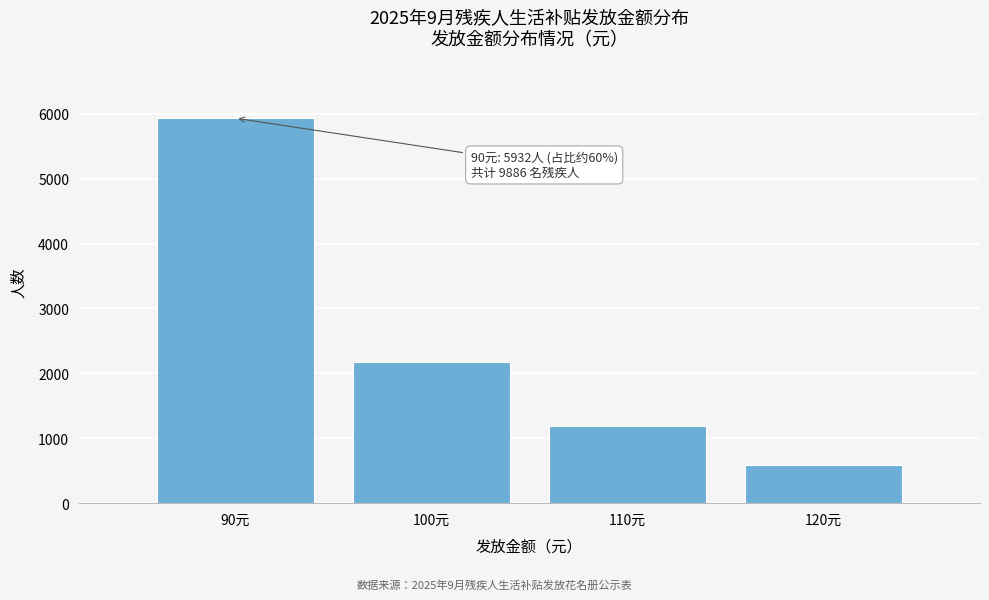

Reading right to left, what are all the values shown in this chart?

120元=593	110元=1186	100元=2175	90元=5932